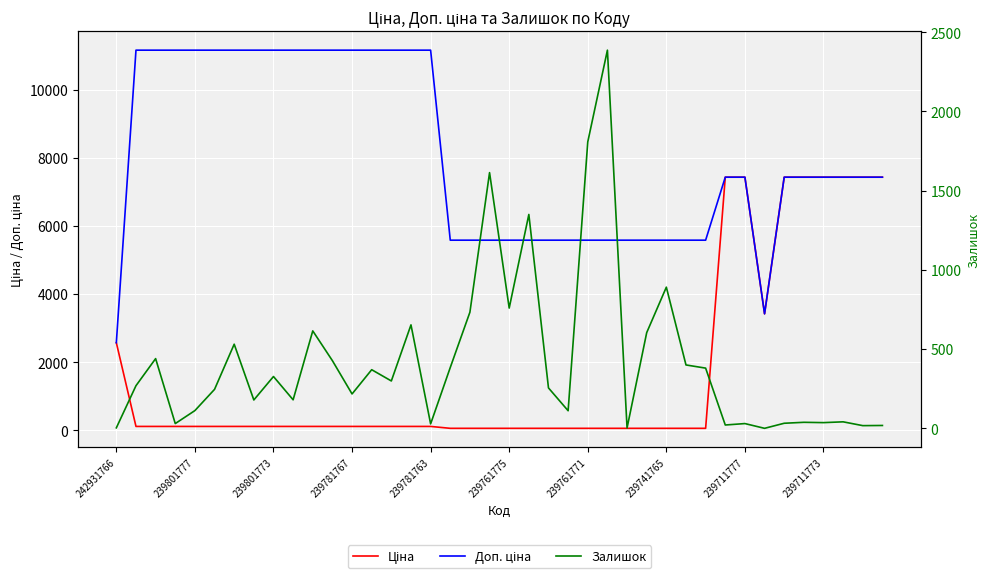

Is it true that Доп. ціна equals 7435.7 at 14?

False